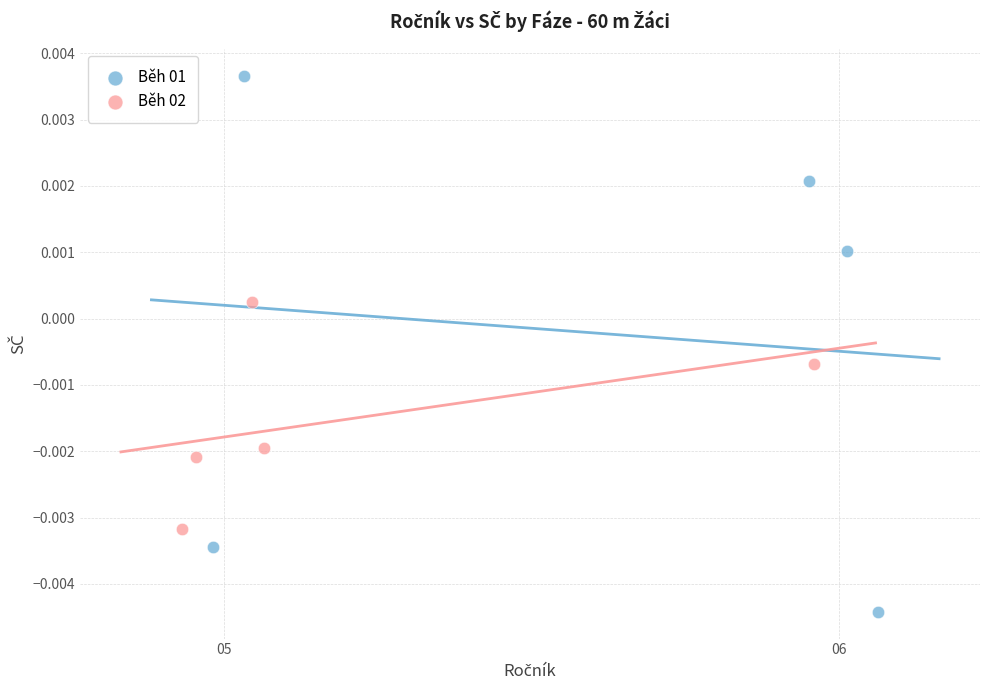

Which series has the largest Y range (max minus min)?

Běh 01